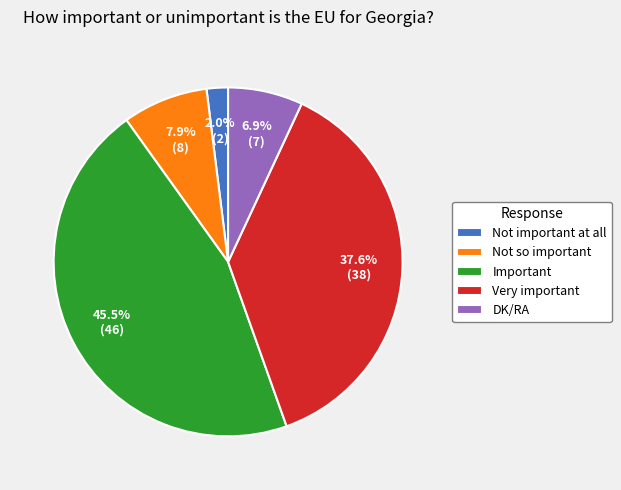

Between Not so important and Not important at all, which is larger?

Not so important